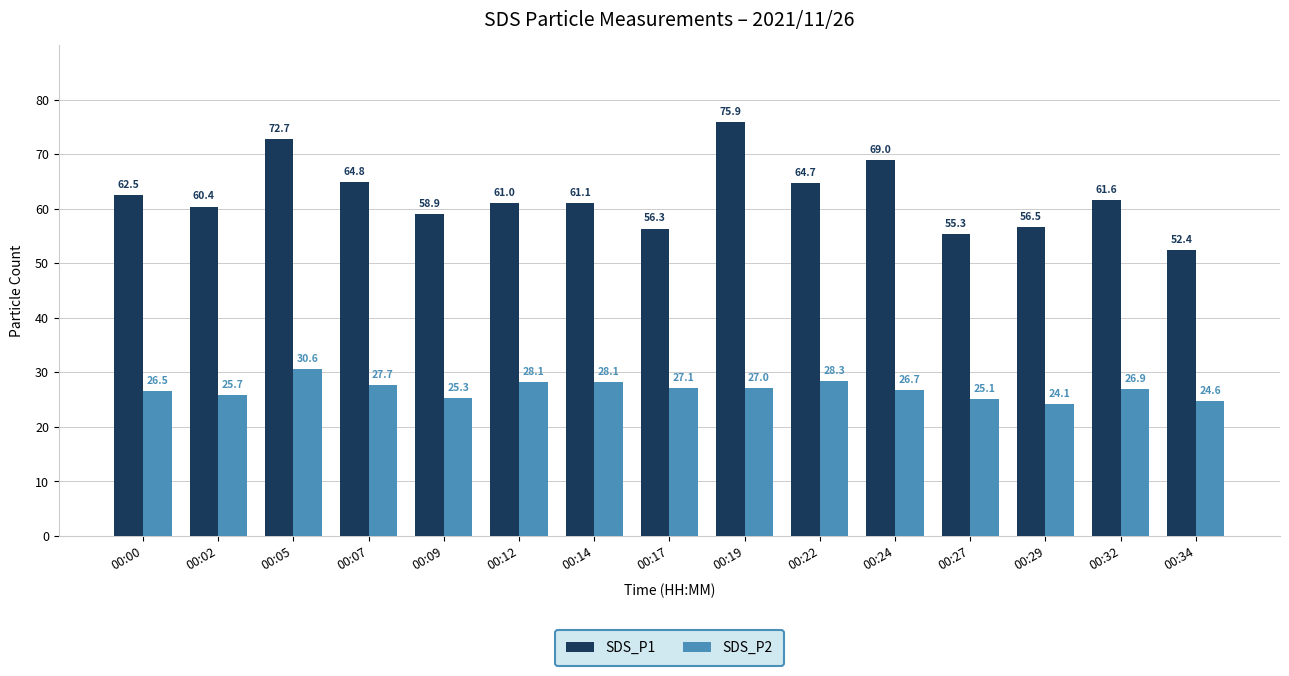

What is the maximum value for SDS_P1?

75.9